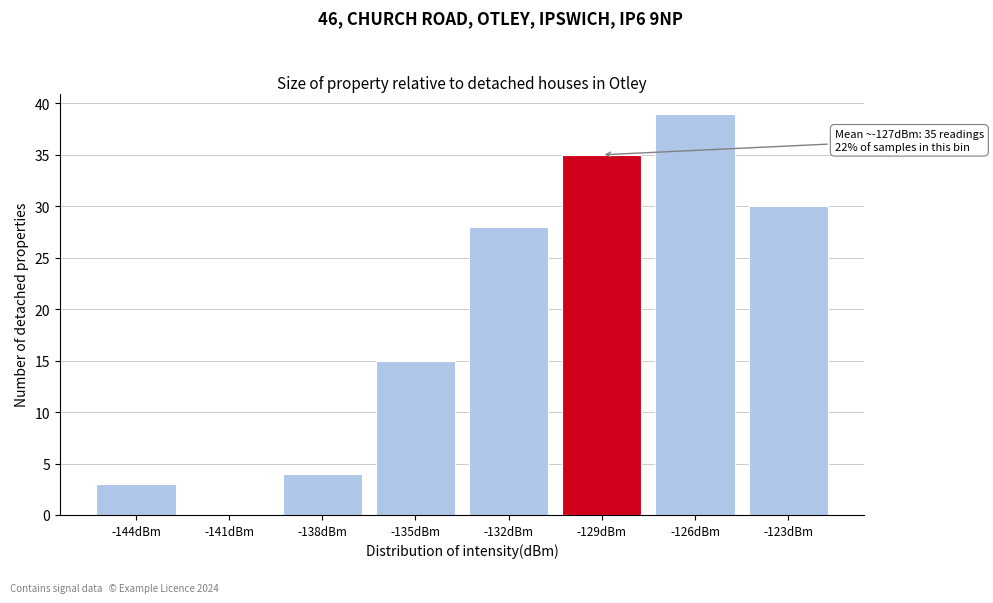

Reading left to right, extract all data points from this chart.

-144dBm=3	-141dBm=0	-138dBm=4	-135dBm=15	-132dBm=28	-129dBm=35	-126dBm=39	-123dBm=30